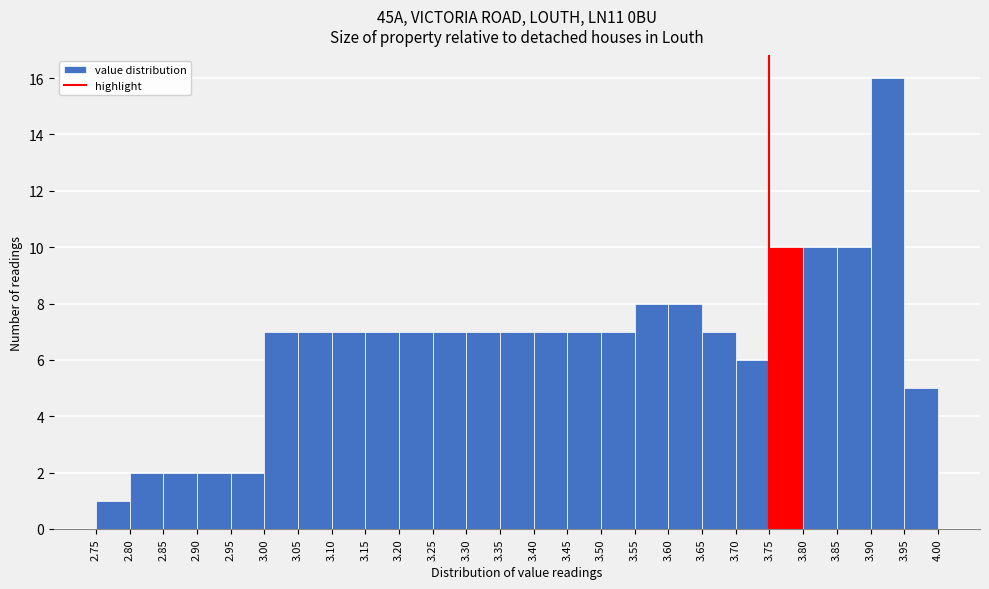

Which range on the x-axis has the tallest bar?

3.90 to 3.95